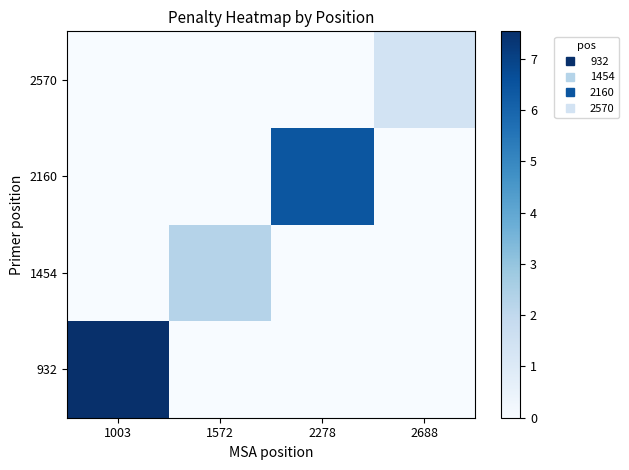

Between 1572 and 2278, which series saw the biggest shift?

2160